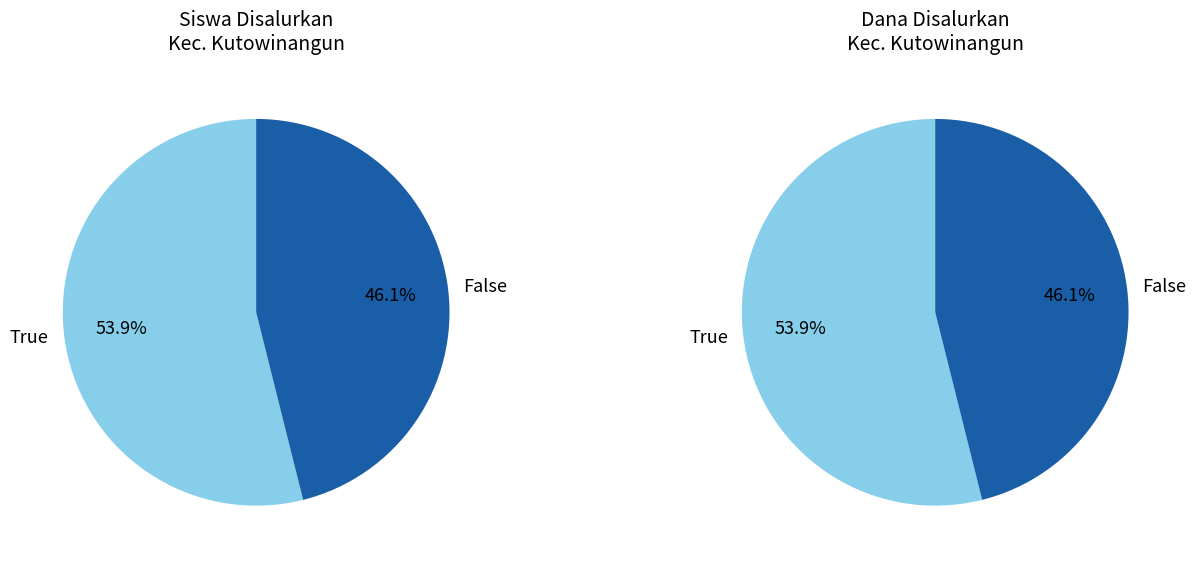

Is it true that SD NEGERI 1 KARANGSARI is 12% of the pie?

False